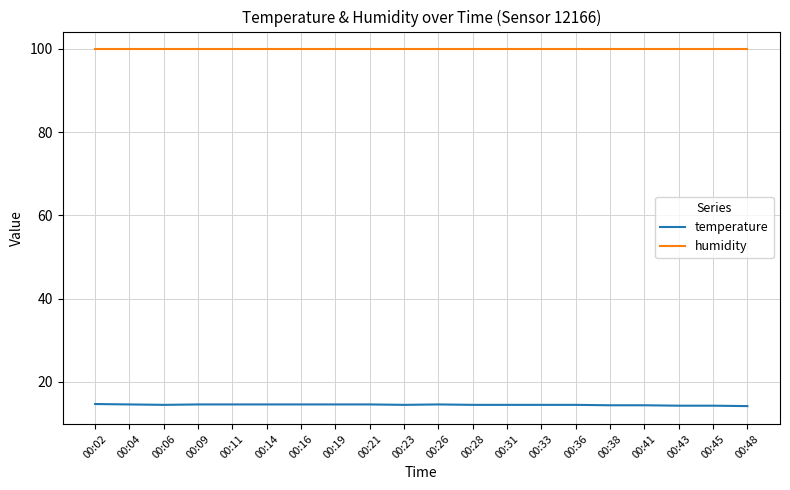

What is the sum of all temperature values?

290.1